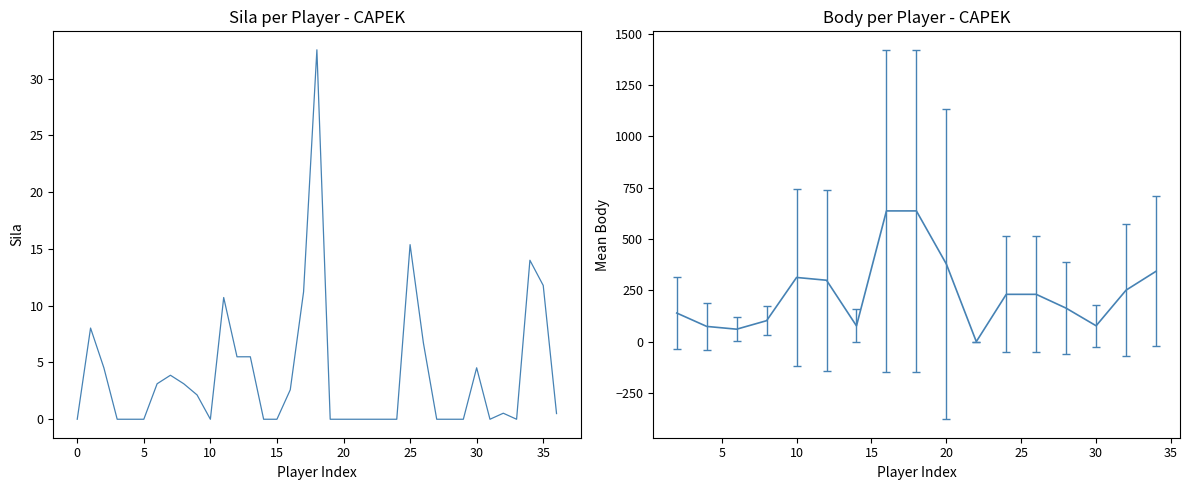

Reading right to left, list all the values displayed in this chart.

0.5	11.8	14.0	0.0	0.5	0.0	4.5	0.0	0.0	0.0	6.7	15.4	0.0	0.0	0.0	0.0	0.0	0.0	32.5	11.2	2.6	0.0	0.0	5.5	5.5	10.7	0.0	2.1	3.1	3.9	3.1	0.0	0.0	0.0	4.5	8.0	0.0